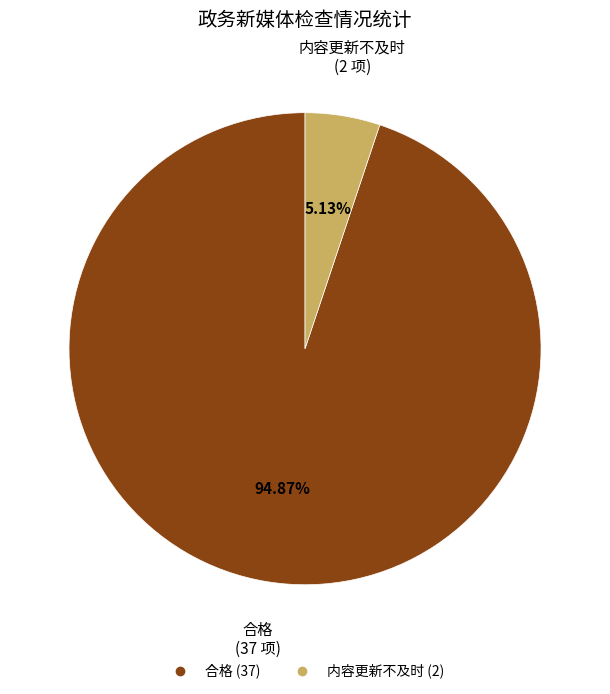

What is the largest slice in the pie chart?

合格